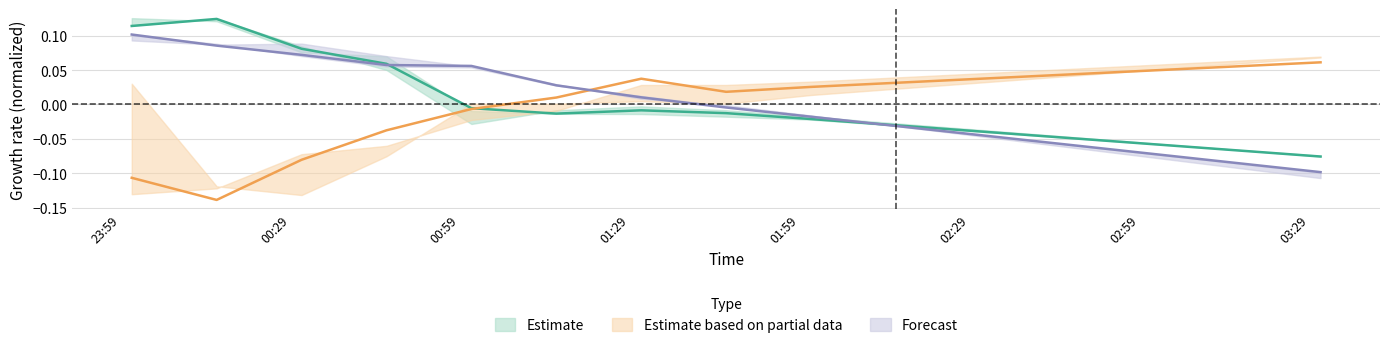

In BME280_humidity, how many points are higher than both neighbors (excluding endpoints)?

1